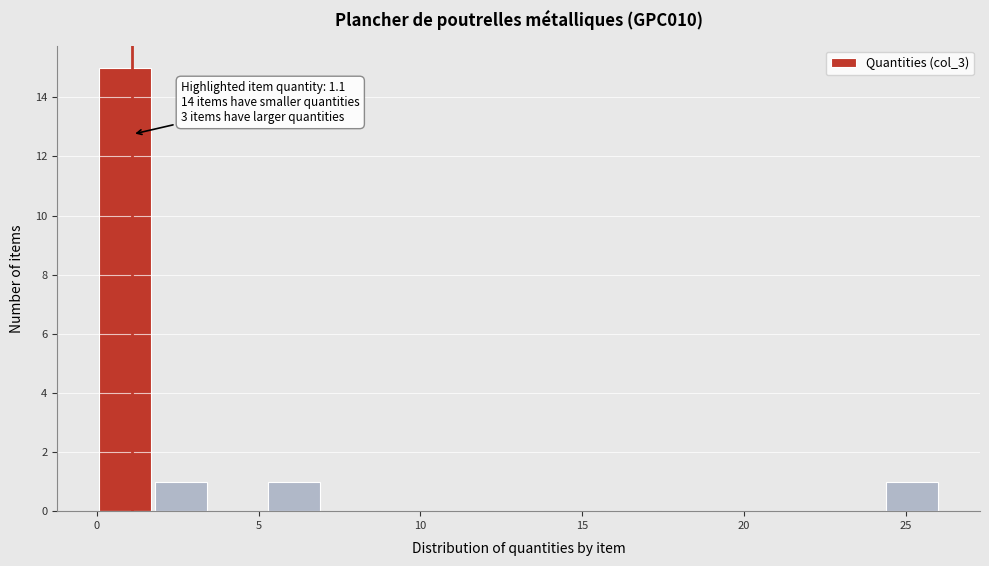

Around what value on the x-axis is the tallest bar? Give the approximate position of its centre, as read against the axis.

1.0